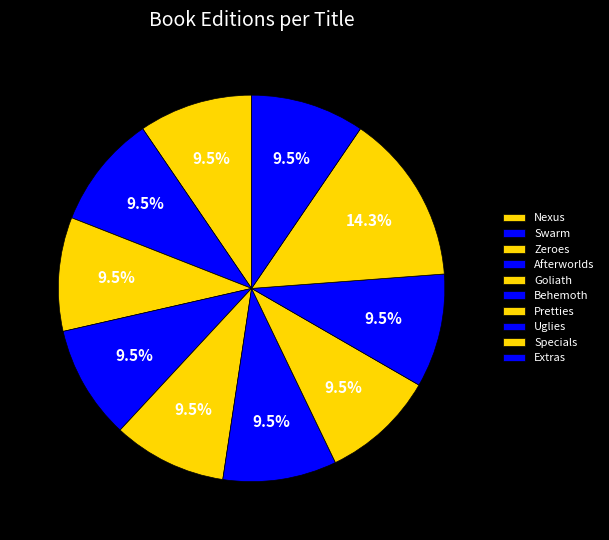

What percentage is NOT represented by Nexus?

90.5%